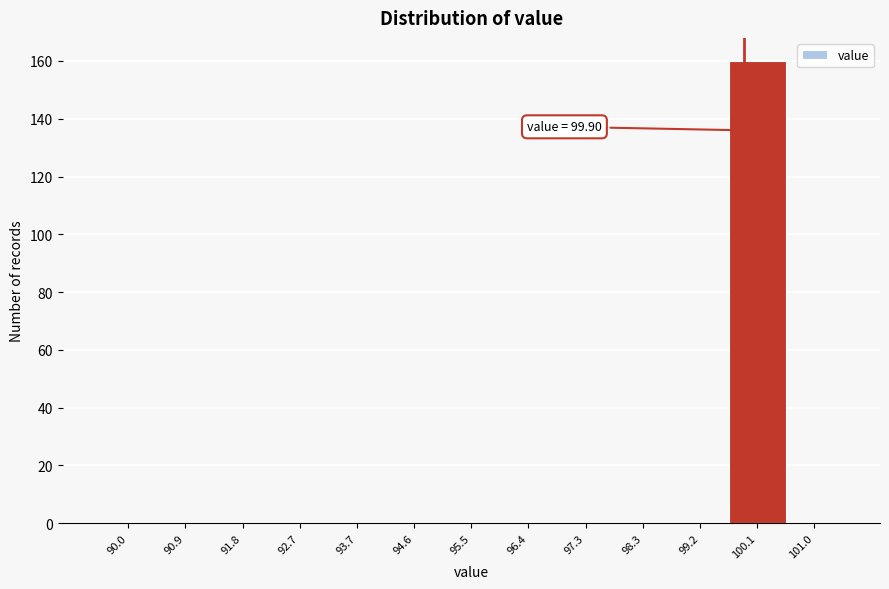

Which range on the x-axis has the tallest bar?

99.7 to 100.6